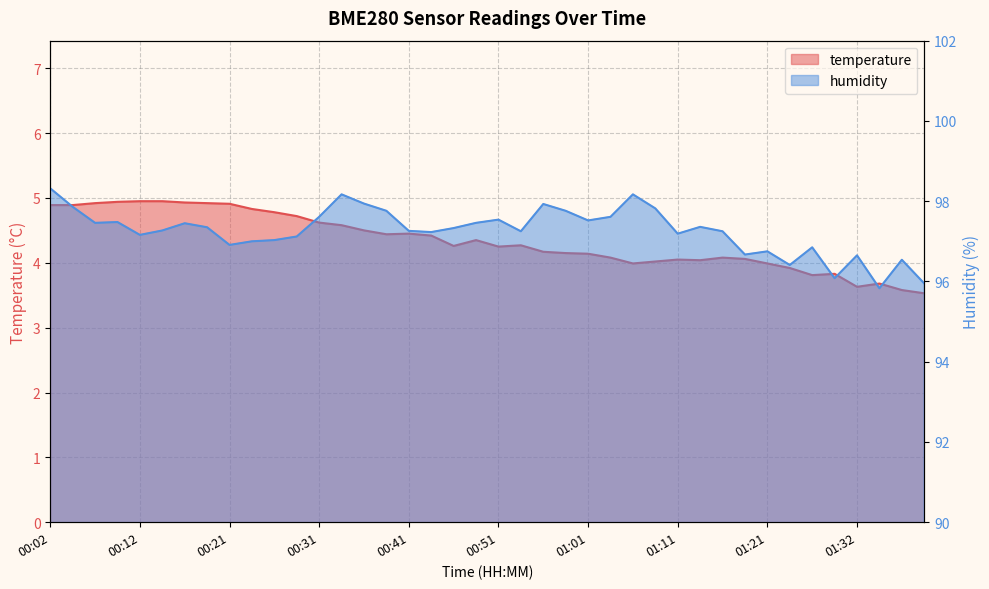

What are all the series names shown in the legend?

temperature, humidity